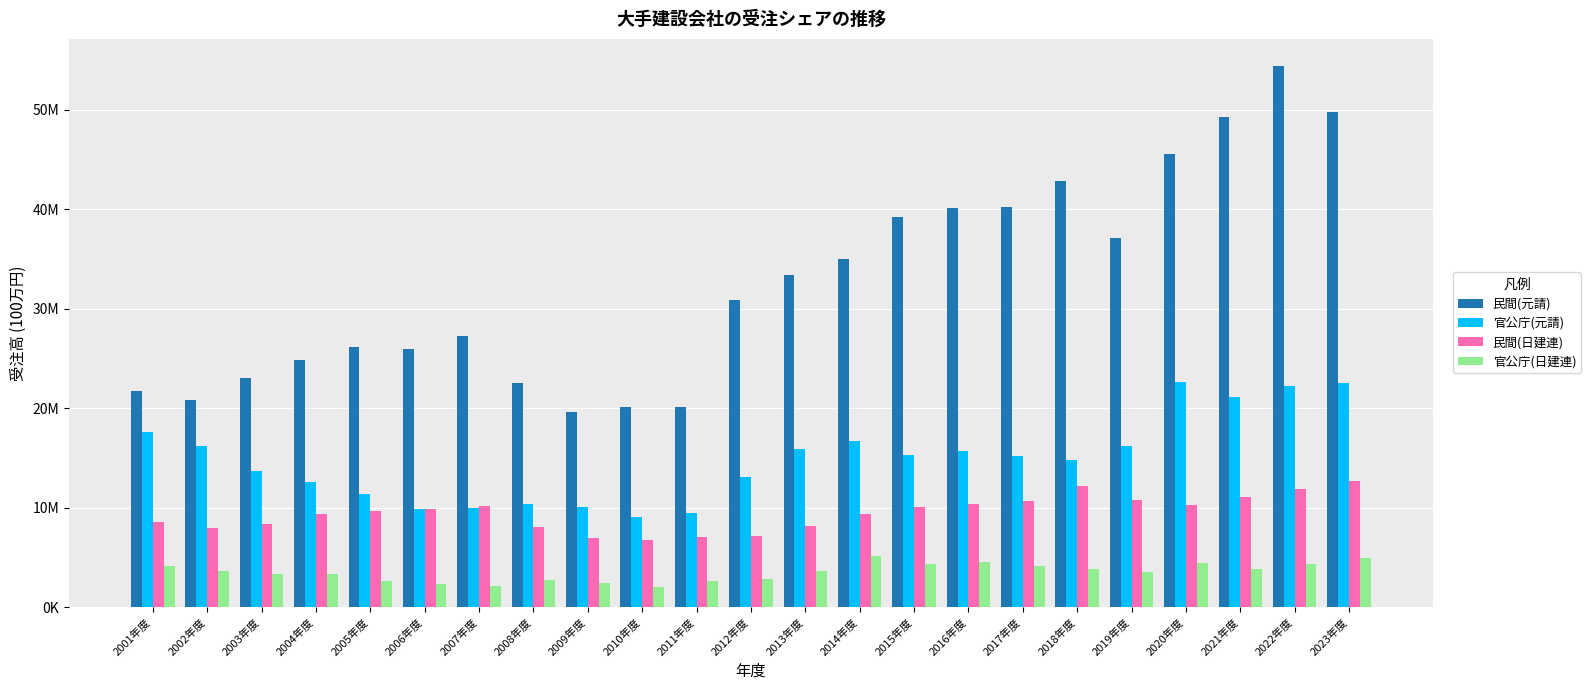

Rank the categories by 官公庁(日建連) value from lowest to highest.

2010年度, 2007年度, 2006年度, 2009年度, 2011年度, 2005年度, 2008年度, 2012年度, 2003年度, 2004年度, 2019年度, 2002年度, 2013年度, 2018年度, 2021年度, 2001年度, 2017年度, 2022年度, 2015年度, 2020年度, 2016年度, 2023年度, 2014年度